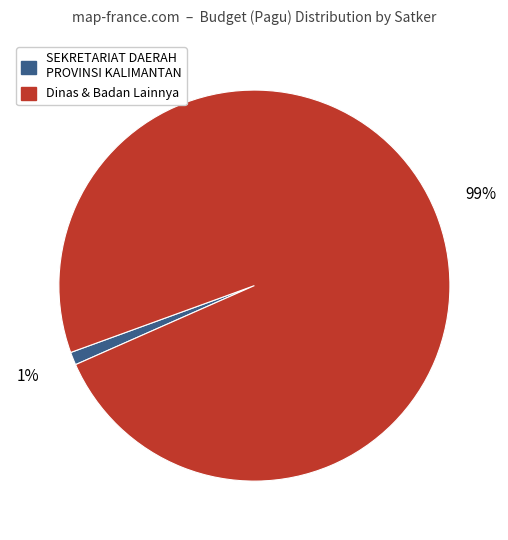

Is there a majority slice in this chart?

Yes